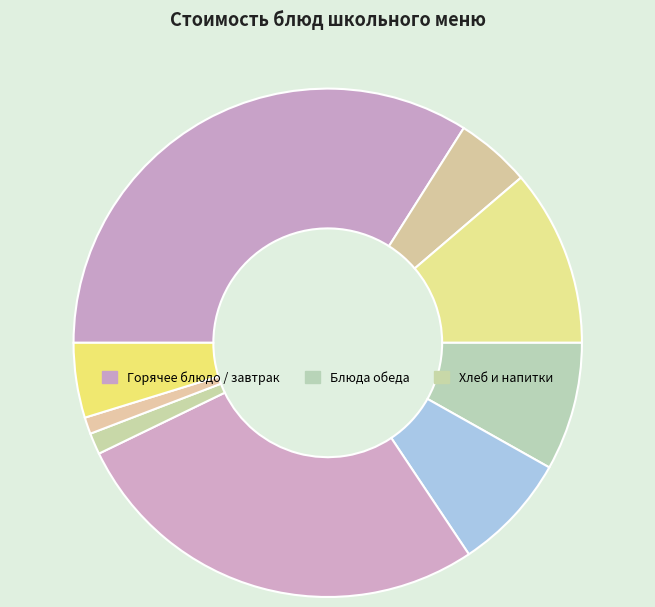

To the nearest percent, what is the average slice percentage?

11%